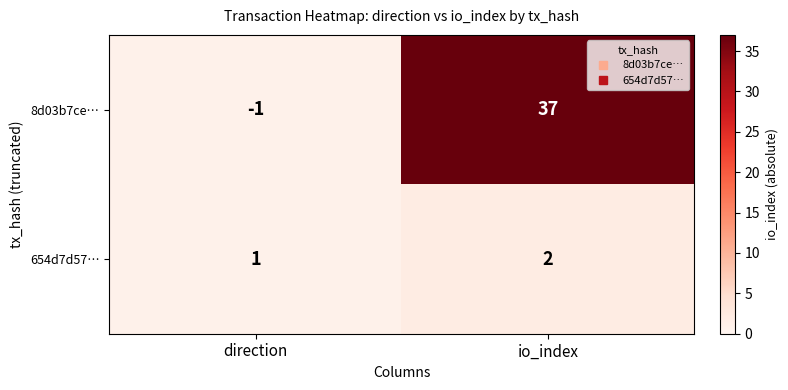

Where is 654d7d57… nearest to the value 1?

direction